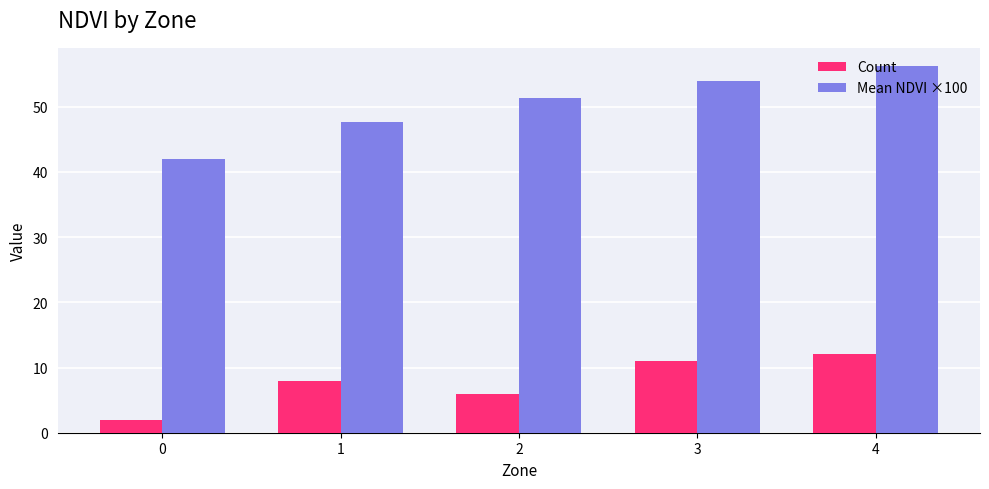

How many groups of bars are there?

5